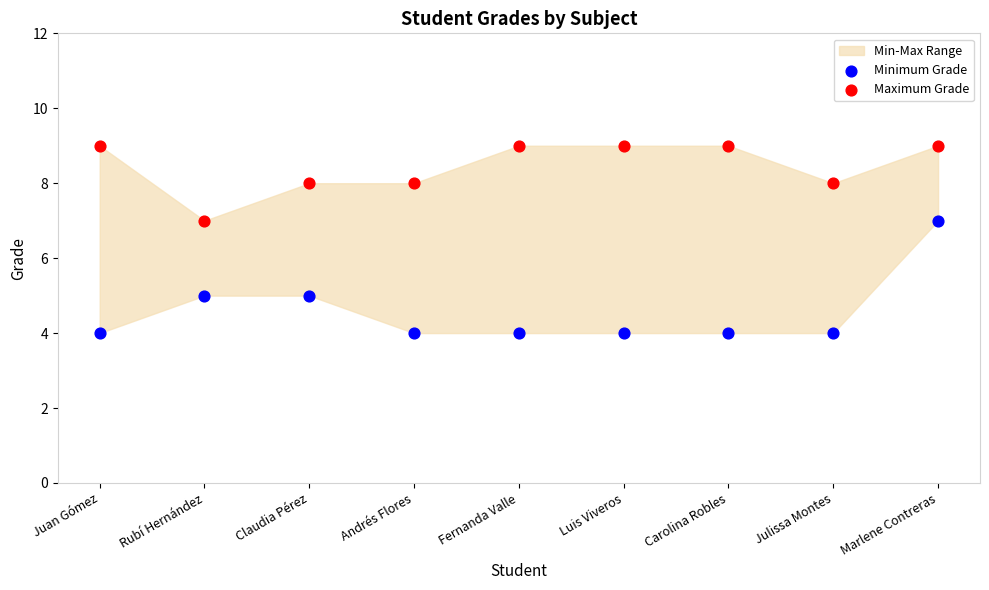

Across all data points, what is the range of Y values (max minus min)?

5